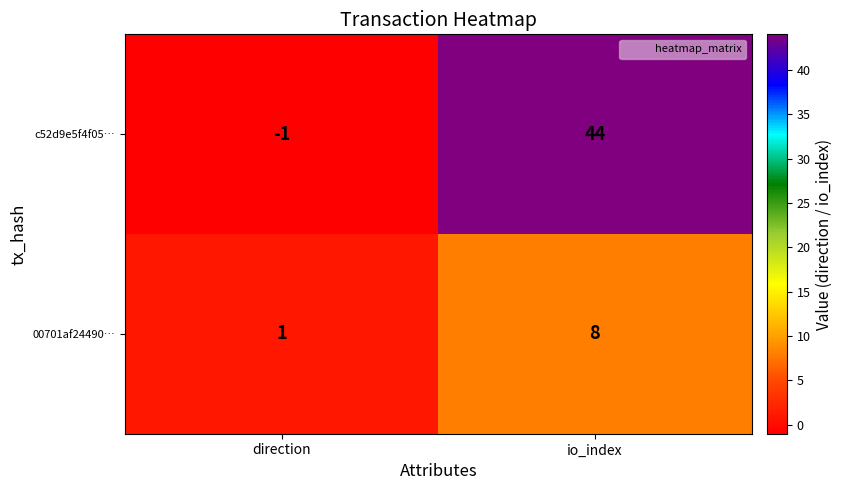

Reading left to right, transcribe all the data shown in this chart.

c52d9e5f4f05…: -1	44
00701af24490…: 1	8